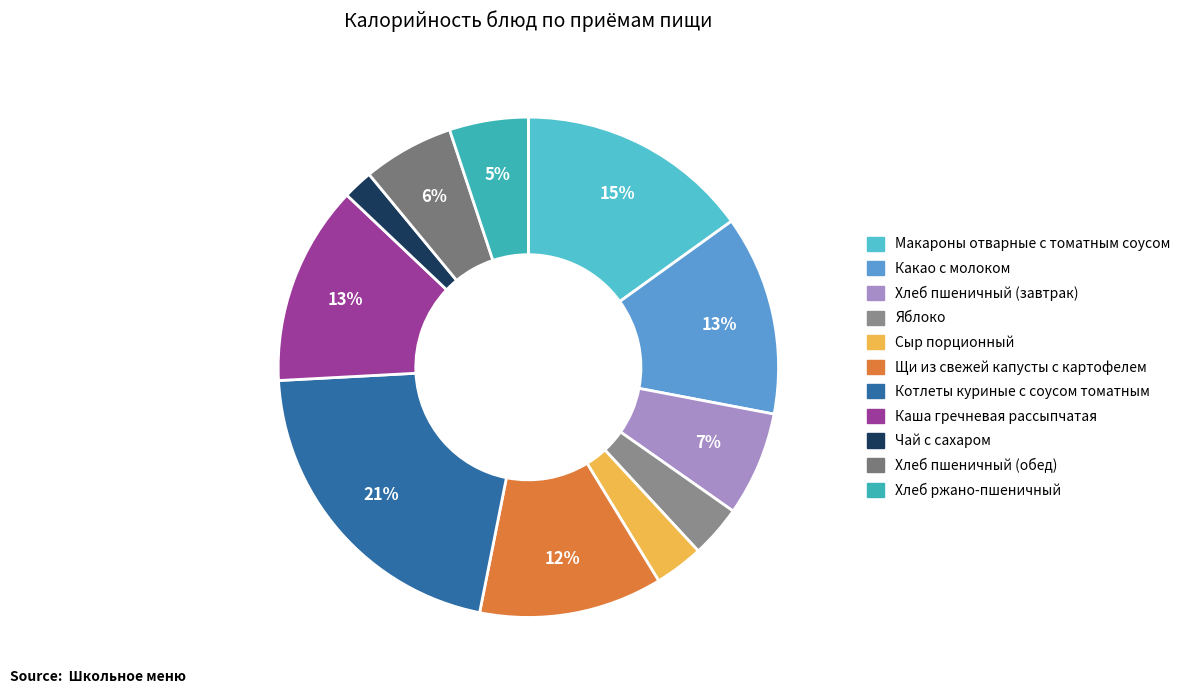

How many segments does this pie chart have?

11